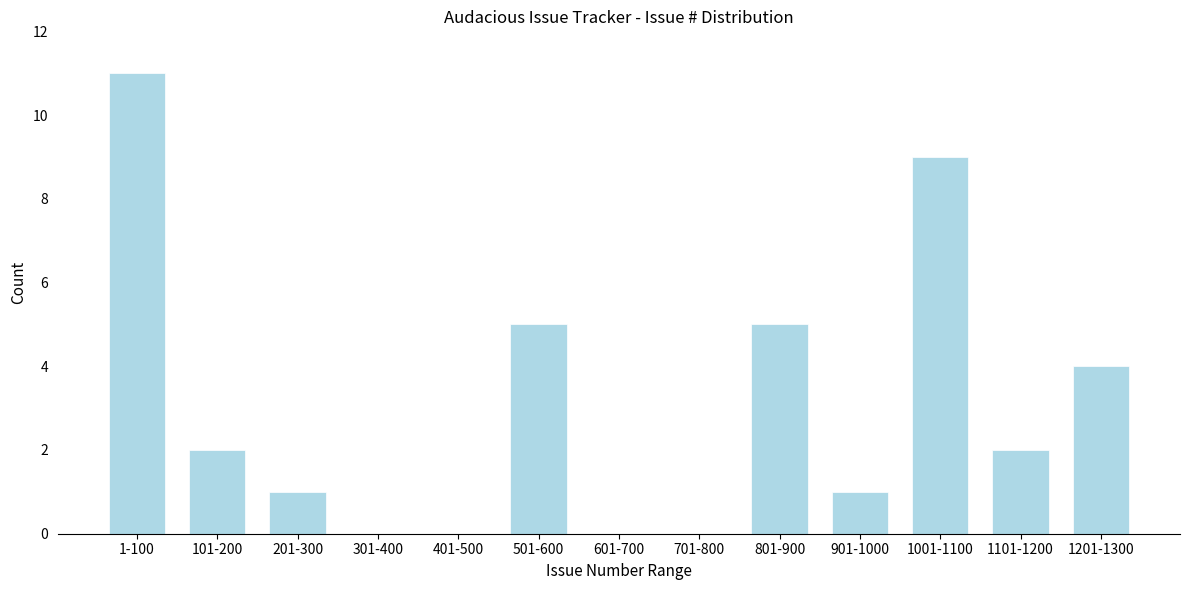

Reading left to right, transcribe all the data shown in this chart.

1-100=11	101-200=2	201-300=1	301-400=0	401-500=0	501-600=5	601-700=0	701-800=0	801-900=5	901-1000=1	1001-1100=9	1101-1200=2	1201-1300=4